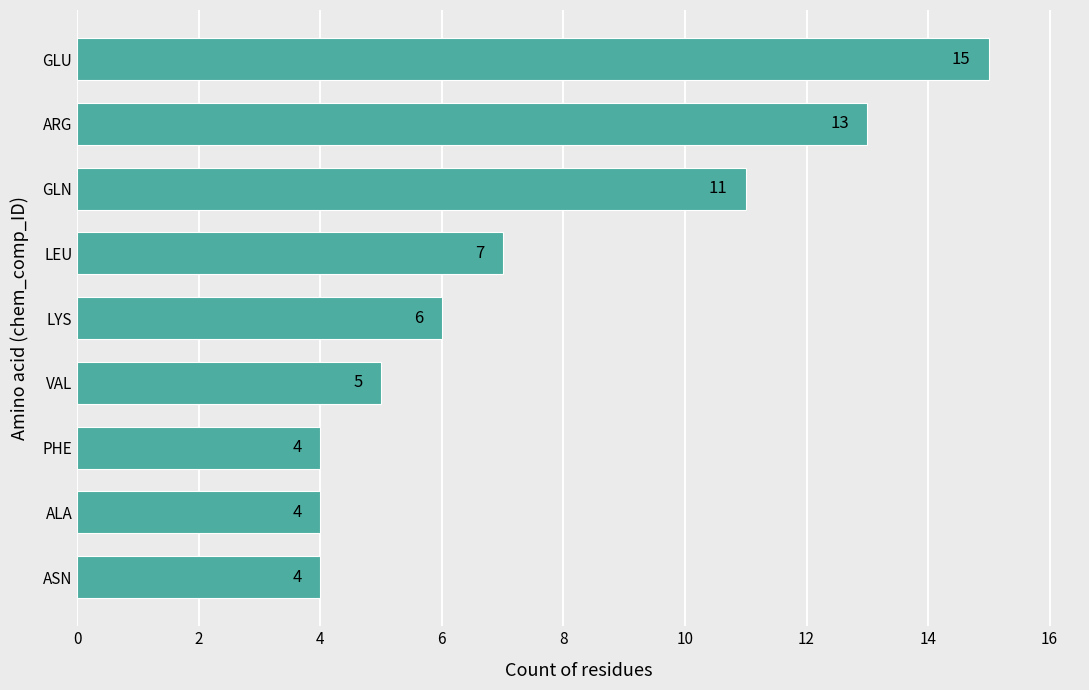

Between ASN and GLN, which is larger?

GLN